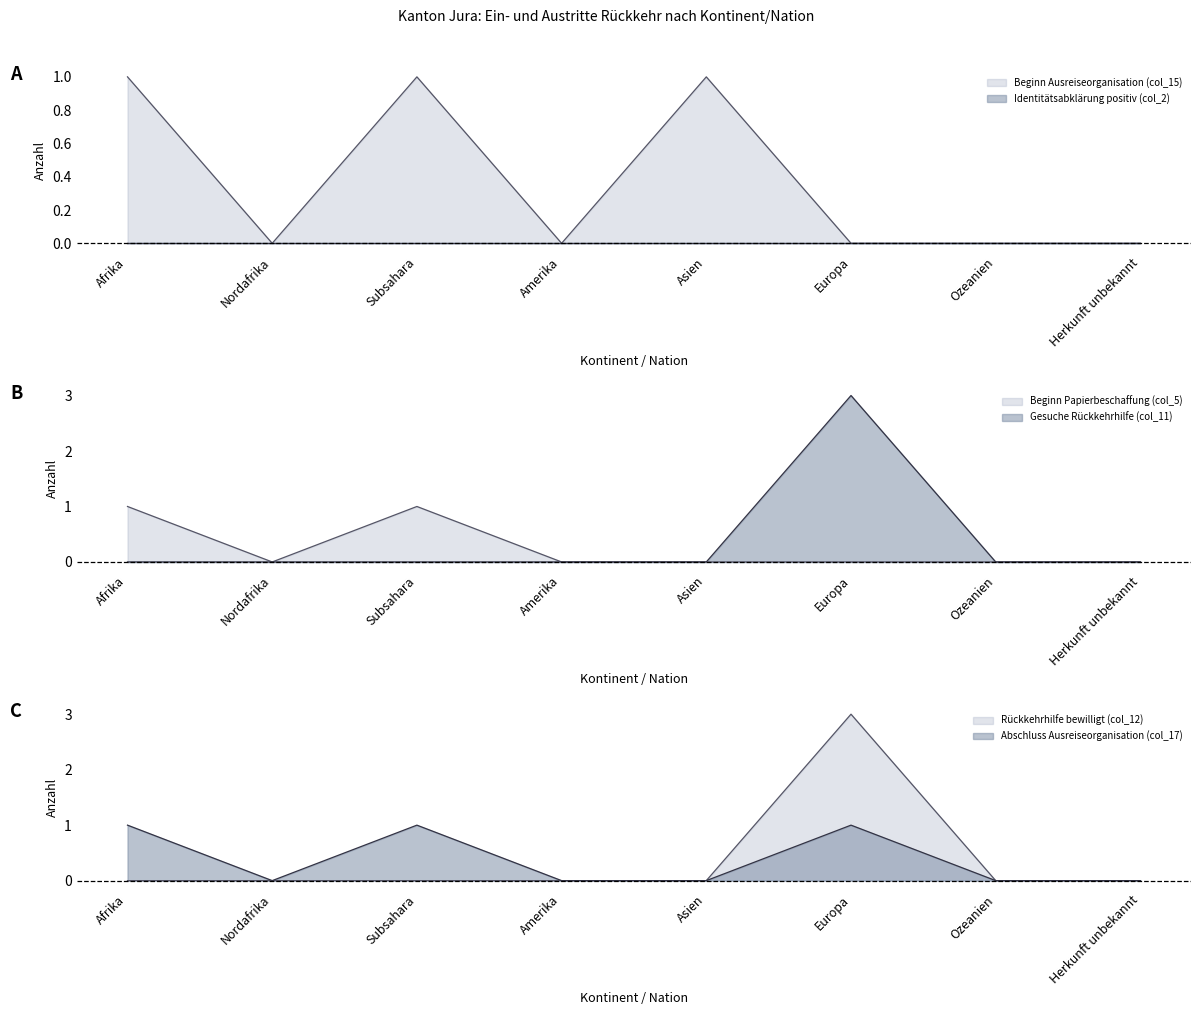

How many Beginn Papierbeschaffung (col_5) values are between 0 and 1?

8